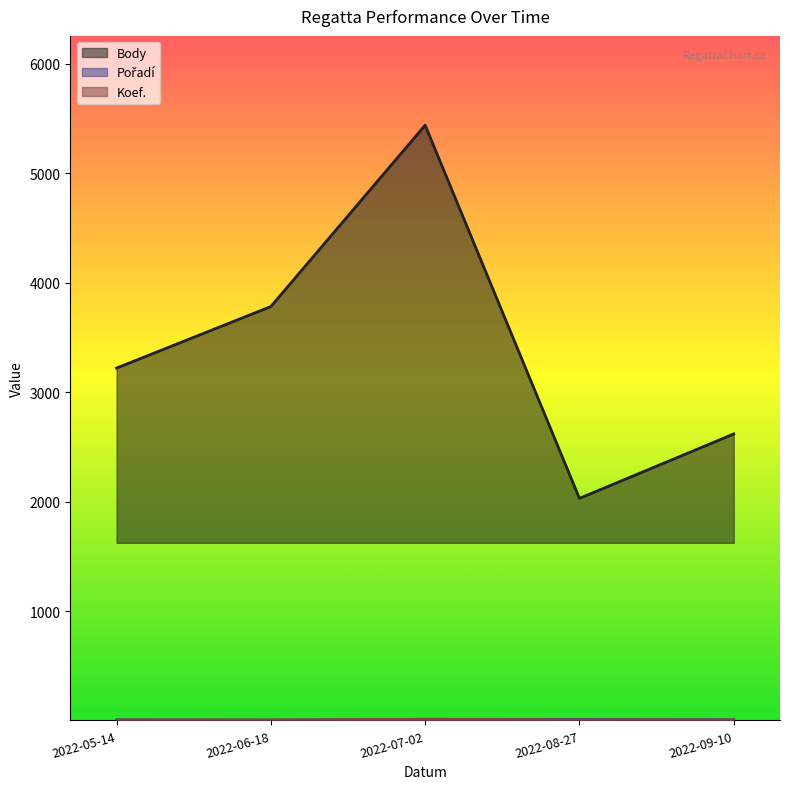

True or false: Pořadí has a value of 9 at 2022-05-14.

False